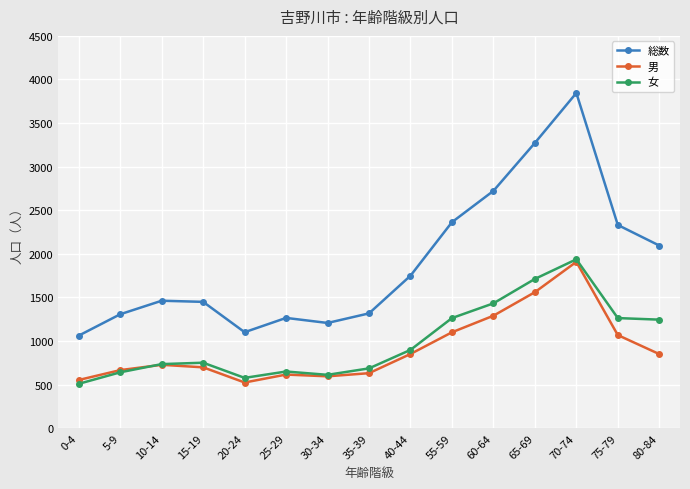

True or false: 男 and 総数 intersect in this chart.

False